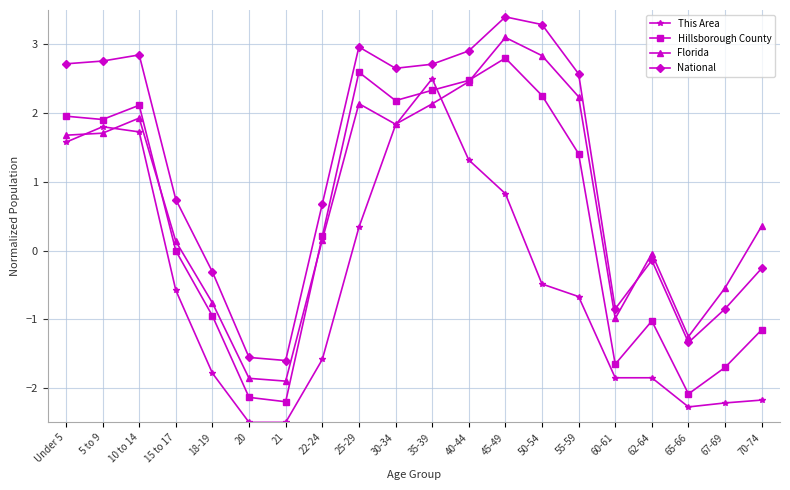

True or false: National and This Area intersect in this chart.

False